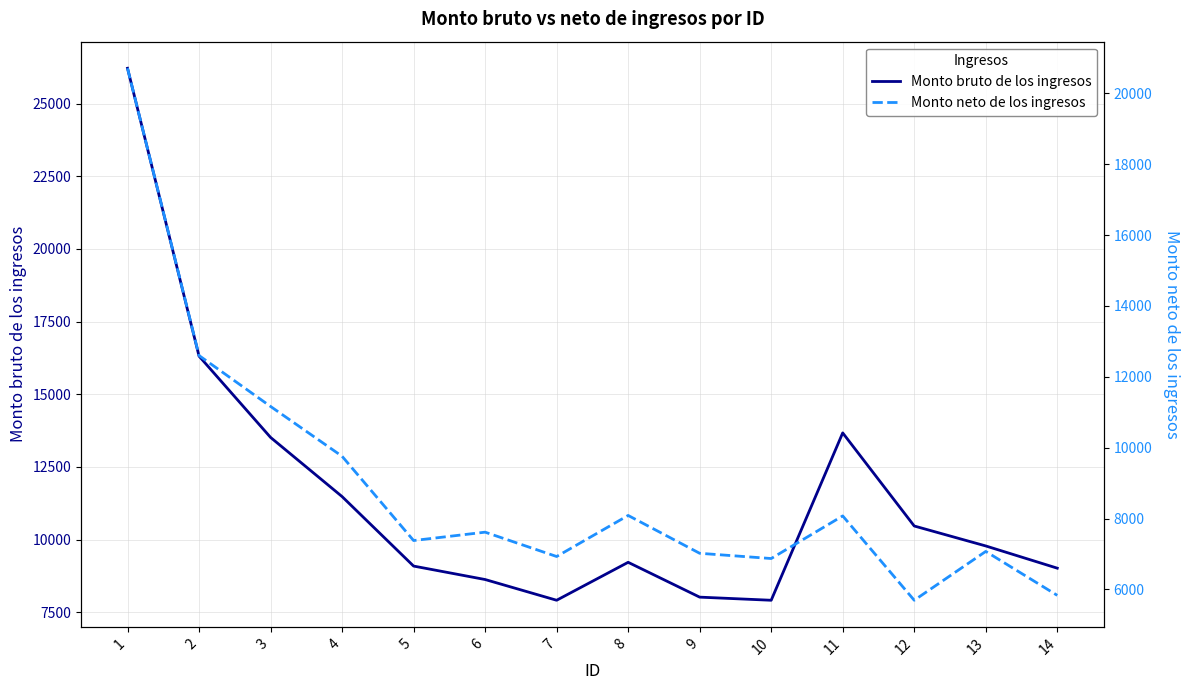

Does the chart have visible grid lines?

Yes